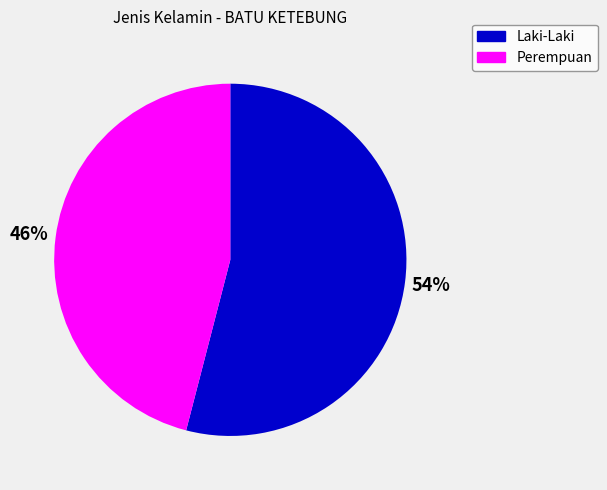

Does Perempuan account for over 50% of the chart?

No